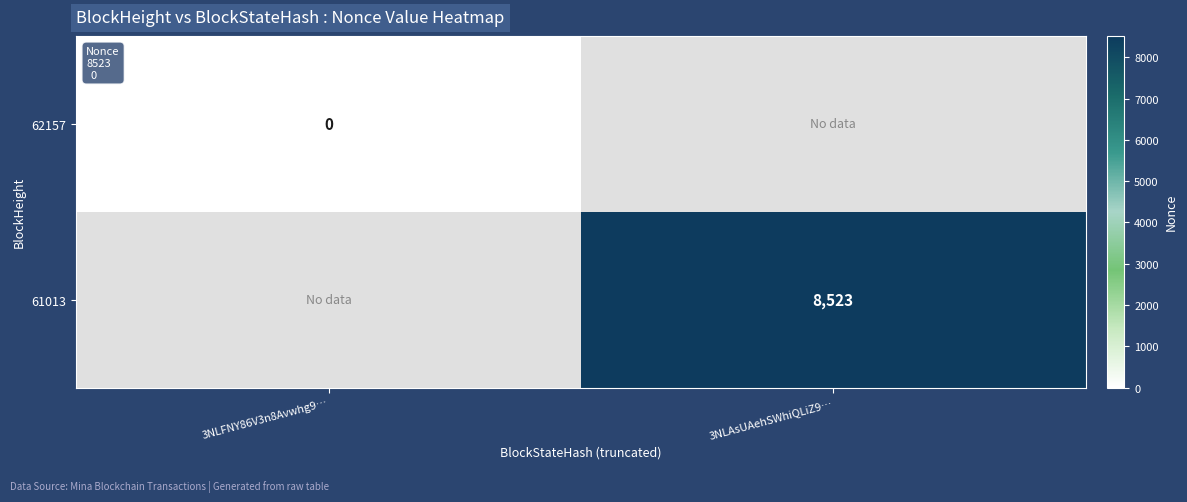

Which label corresponds to the largest value in the chart?

3NLAsUAehSWhiQLiZ9…